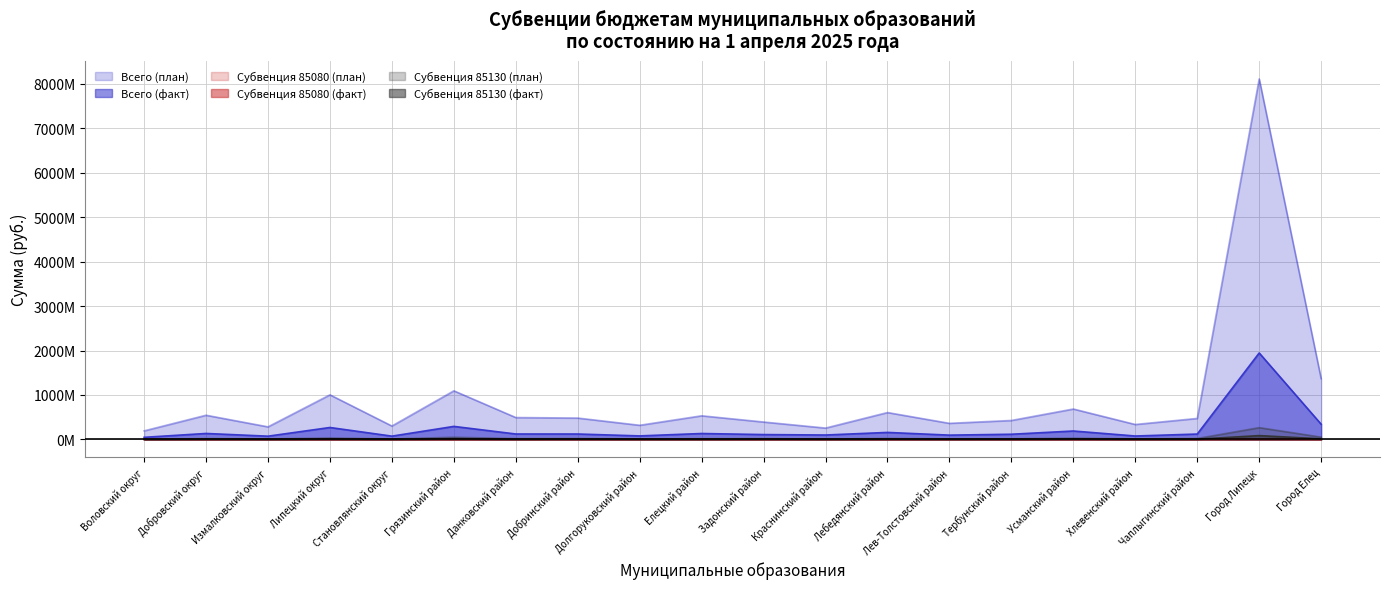

Where is the first local maximum for Субвенция 85080 (факт)?

Добровский округ